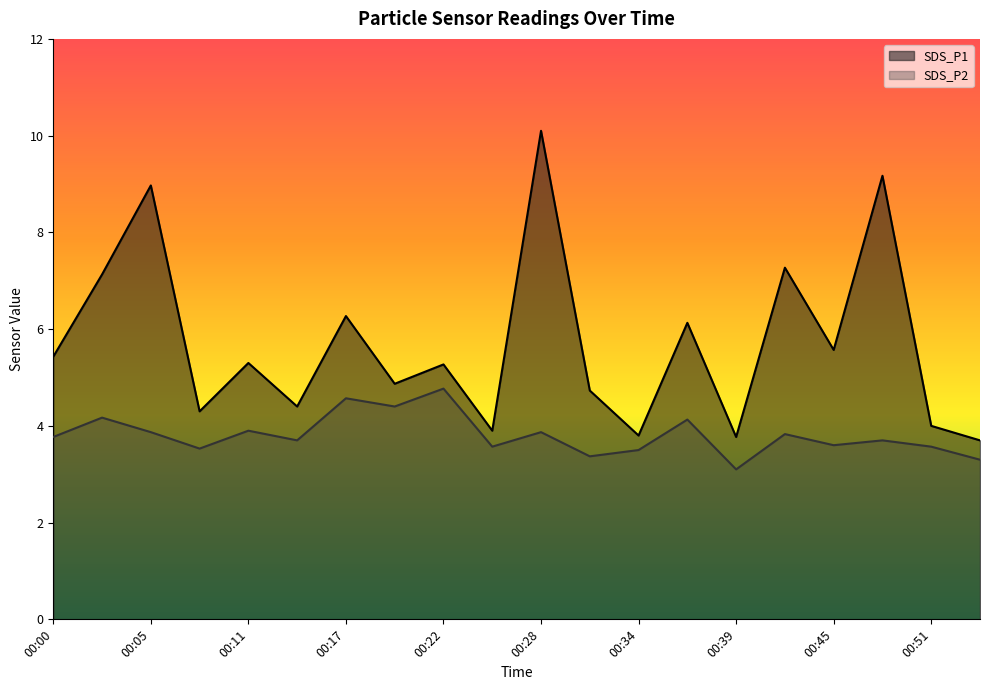

Which series changed the most between 00:05 and 00:19?

SDS_P1